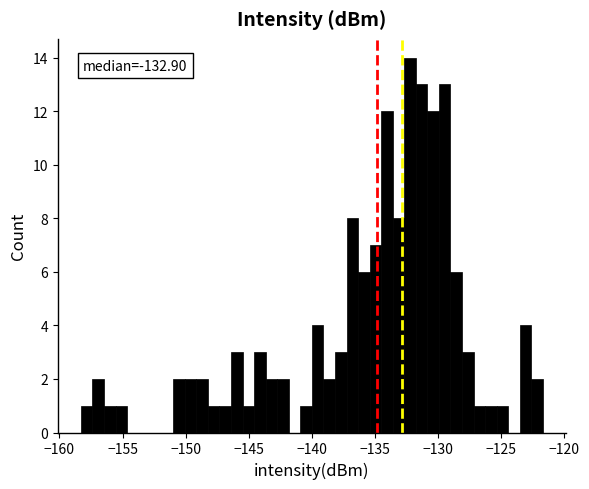

Read against the x-axis, roughly where is the centre of the tallest bar?

-132.0